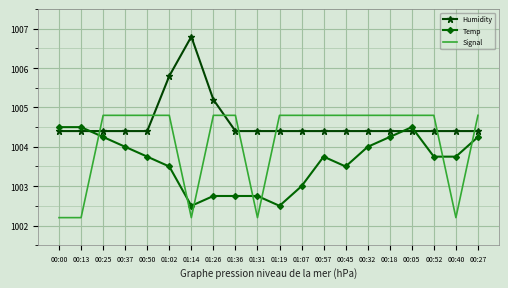

How many intersections are there between Signal and Temp?

7